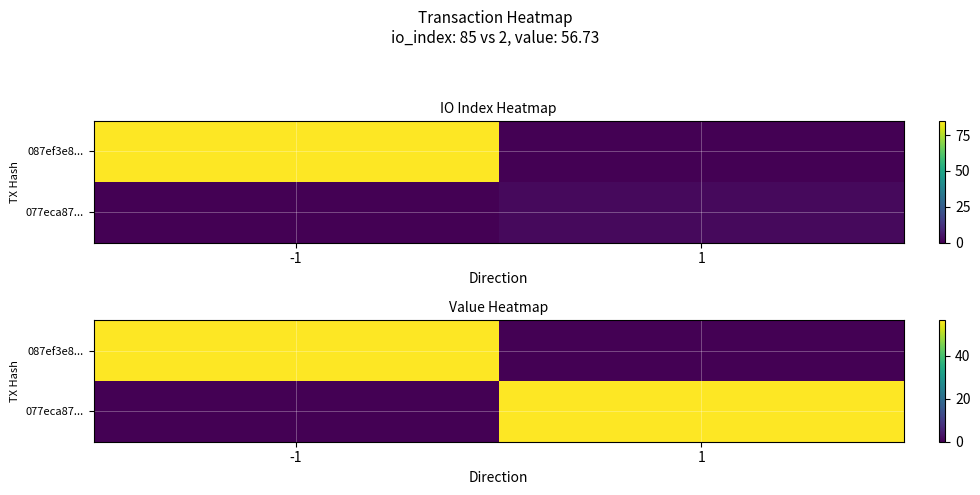

What is the sum of all 077eca87... values?

56.7